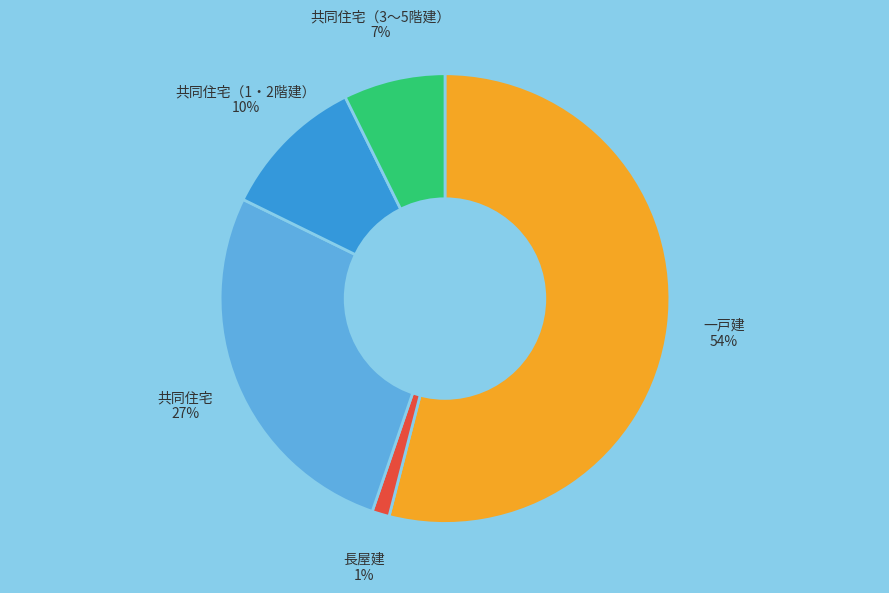

The 長屋建 slice represents 9% of the pie. True or false?

False